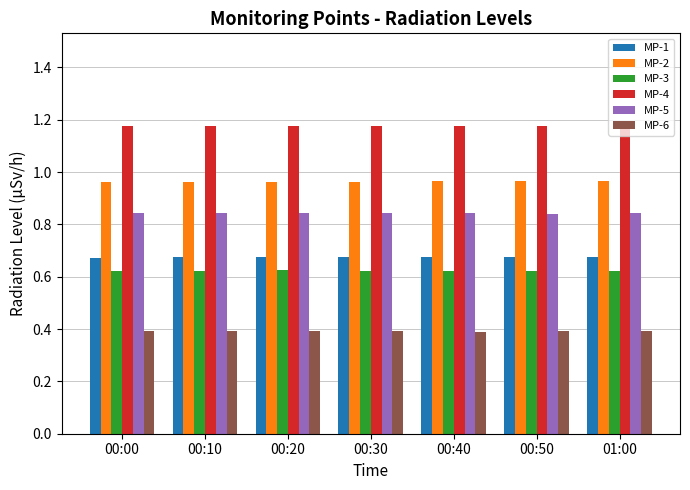

At how many categories does at least one series exceed 0?

7